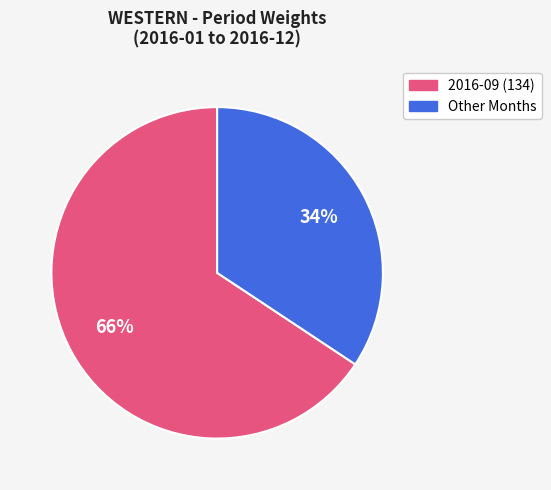

Count the number of slices in the pie.

2